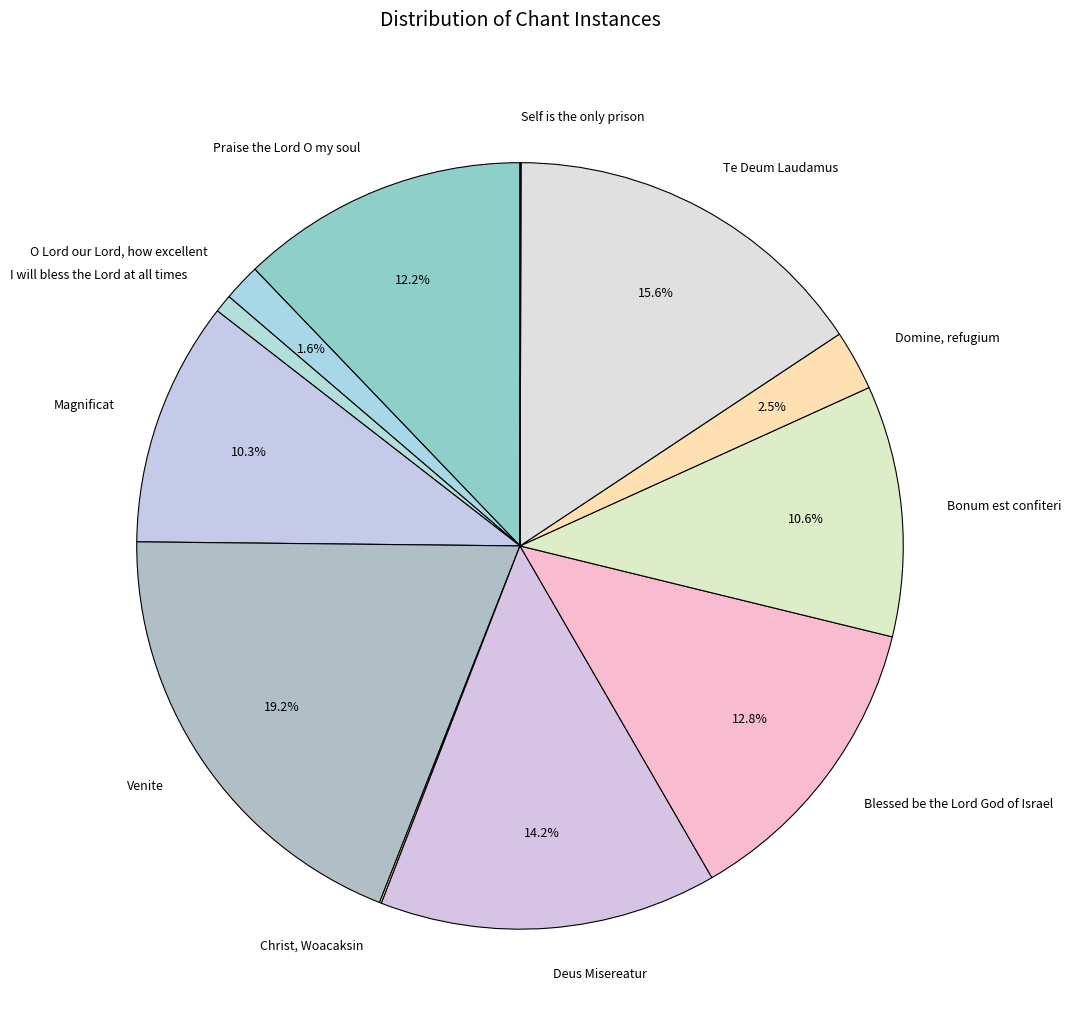

What is the ratio of the value at Magnificat to the value at Te Deum Laudamus?

0.7